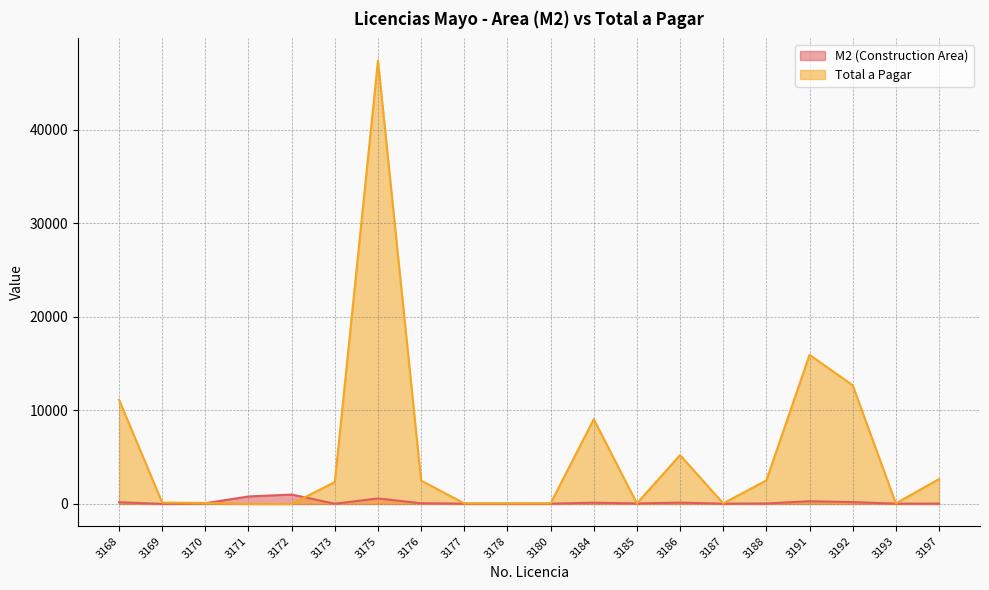

What value does the M2 (Construction Area) series have at 3193?

36.8